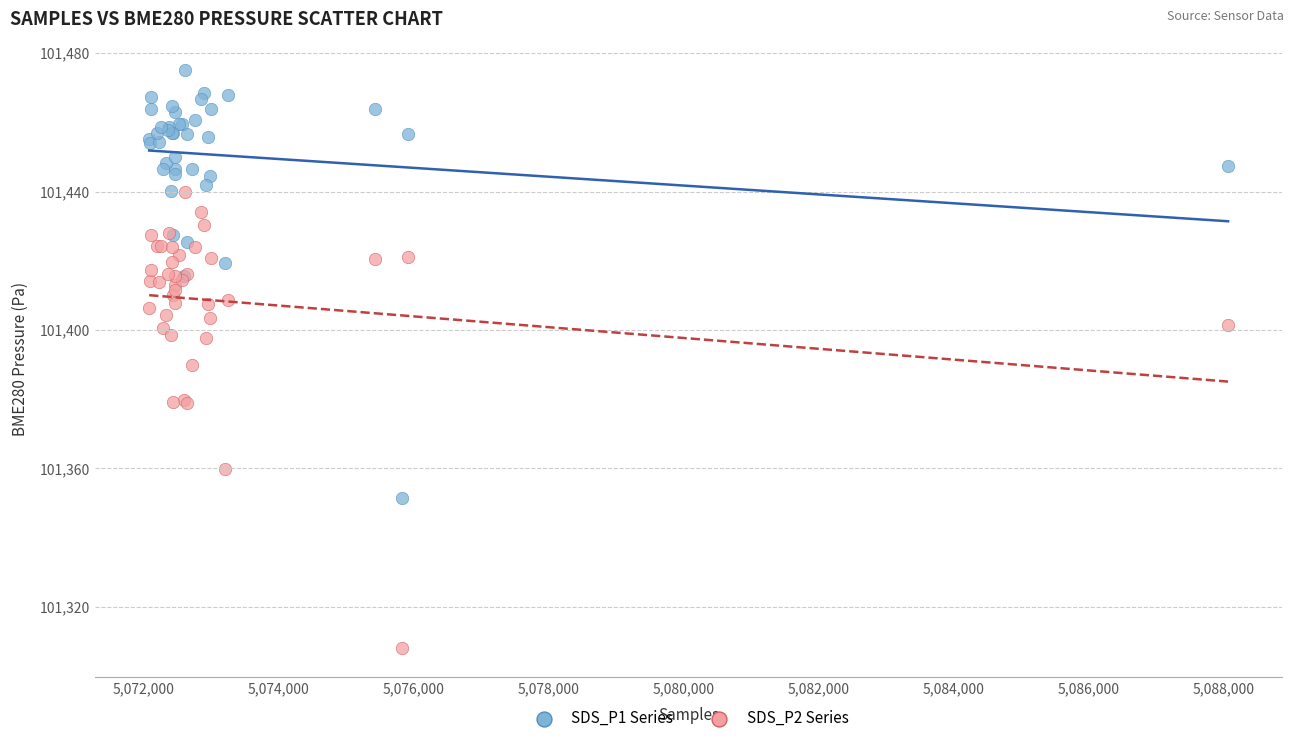

Which series has the widest spread of Y values?

SDS_P2 Series